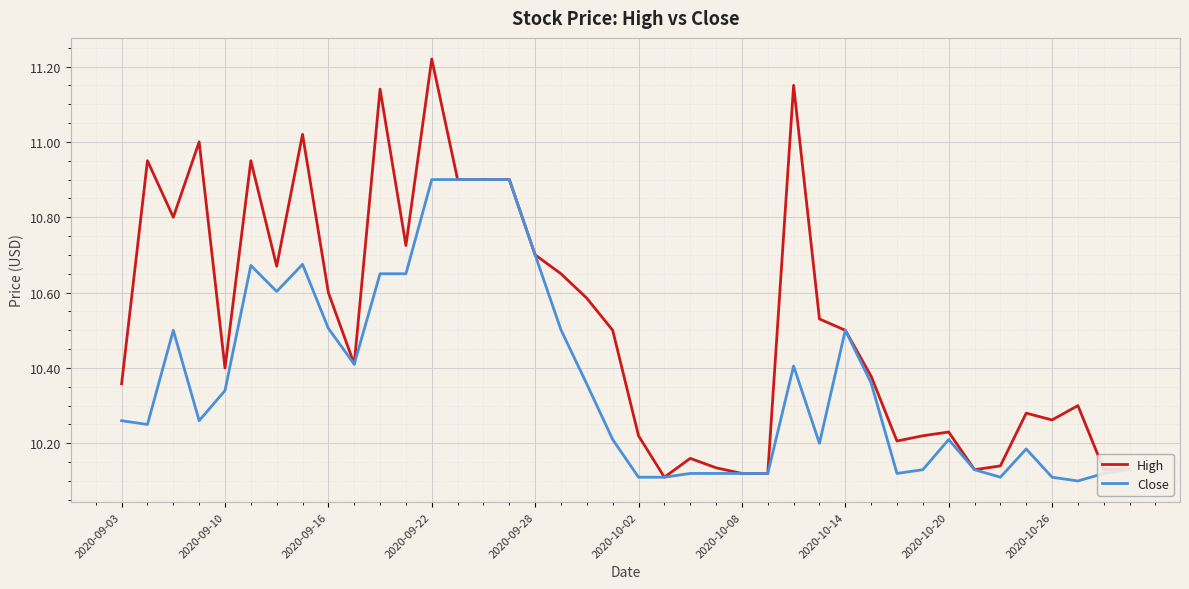

How many lines are shown in the chart?

2